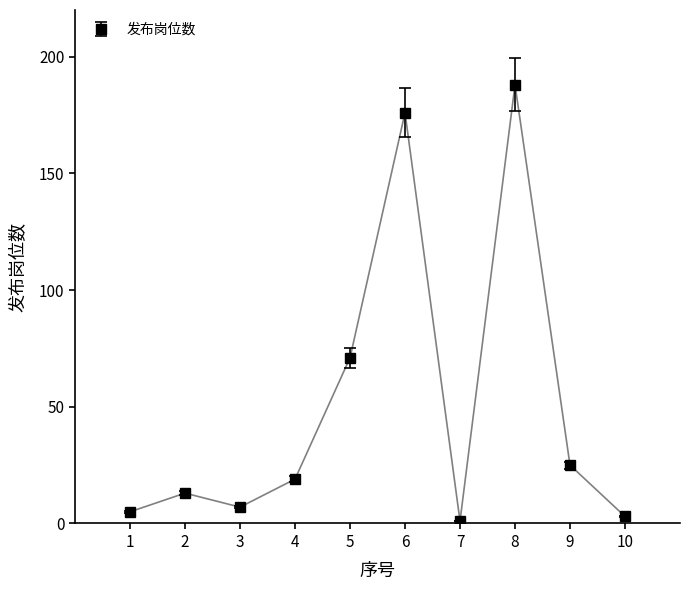

Where is the first local maximum?

2